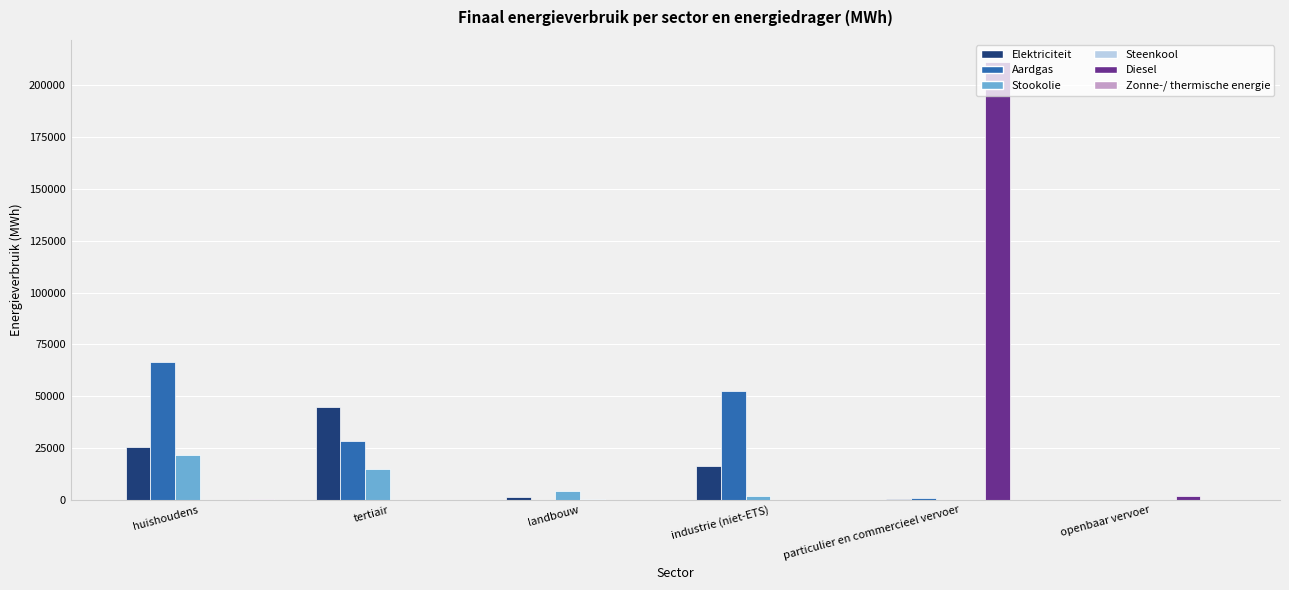

What is the approximate value of Stookolie at industrie (niet-ETS)?

1783.7